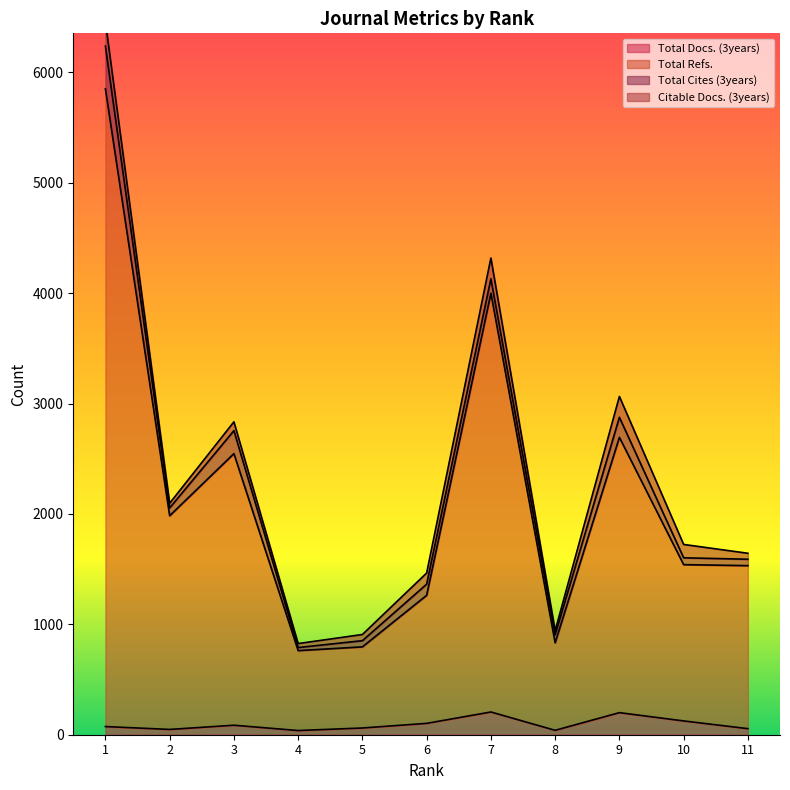

True or false: Total Docs. (3years) and Total Refs. intersect in this chart.

False